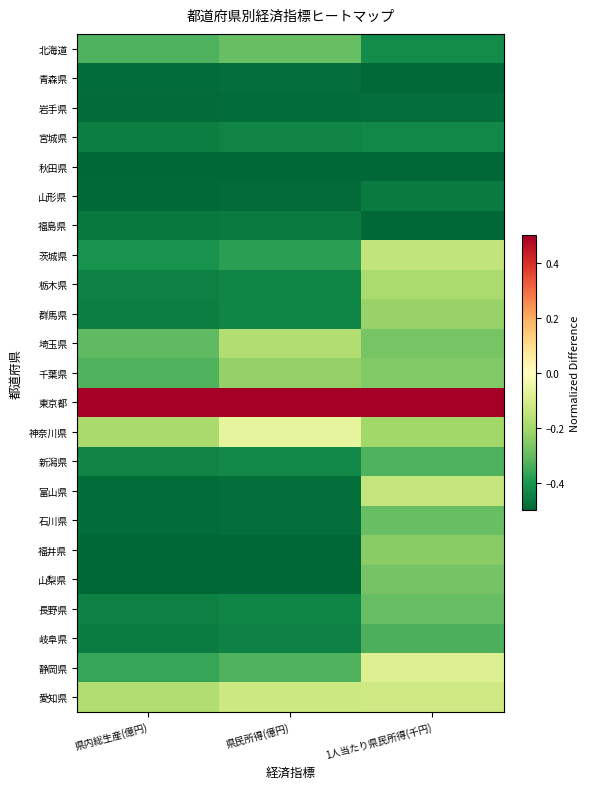

Reading right to left, transcribe all the data shown in this chart.

北海道: 1人当たり県民所得(千円)=-0.4	県民所得(億円)=-0.3	県内総生産(億円)=-0.3
青森県: 1人当たり県民所得(千円)=-0.5	県民所得(億円)=-0.5	県内総生産(億円)=-0.5
岩手県: 1人当たり県民所得(千円)=-0.5	県民所得(億円)=-0.5	県内総生産(億円)=-0.5
宮城県: 1人当たり県民所得(千円)=-0.4	県民所得(億円)=-0.4	県内総生産(億円)=-0.4
秋田県: 1人当たり県民所得(千円)=-0.5	県民所得(億円)=-0.5	県内総生産(億円)=-0.5
山形県: 1人当たり県民所得(千円)=-0.5	県民所得(億円)=-0.5	県内総生産(億円)=-0.5
福島県: 1人当たり県民所得(千円)=-0.5	県民所得(億円)=-0.5	県内総生産(億円)=-0.5
茨城県: 1人当たり県民所得(千円)=-0.1	県民所得(億円)=-0.4	県内総生産(億円)=-0.4
栃木県: 1人当たり県民所得(千円)=-0.2	県民所得(億円)=-0.4	県内総生産(億円)=-0.4
群馬県: 1人当たり県民所得(千円)=-0.2	県民所得(億円)=-0.4	県内総生産(億円)=-0.4
埼玉県: 1人当たり県民所得(千円)=-0.3	県民所得(億円)=-0.2	県内総生産(億円)=-0.3
千葉県: 1人当たり県民所得(千円)=-0.3	県民所得(億円)=-0.2	県内総生産(億円)=-0.3
東京都: 1人当たり県民所得(千円)=0.5	県民所得(億円)=0.5	県内総生産(億円)=0.5
神奈川県: 1人当たり県民所得(千円)=-0.2	県民所得(億円)=-0.1	県内総生産(億円)=-0.2
新潟県: 1人当たり県民所得(千円)=-0.3	県民所得(億円)=-0.4	県内総生産(億円)=-0.4
富山県: 1人当たり県民所得(千円)=-0.1	県民所得(億円)=-0.5	県内総生産(億円)=-0.5
石川県: 1人当たり県民所得(千円)=-0.3	県民所得(億円)=-0.5	県内総生産(億円)=-0.5
福井県: 1人当たり県民所得(千円)=-0.2	県民所得(億円)=-0.5	県内総生産(億円)=-0.5
山梨県: 1人当たり県民所得(千円)=-0.3	県民所得(億円)=-0.5	県内総生産(億円)=-0.5
長野県: 1人当たり県民所得(千円)=-0.3	県民所得(億円)=-0.4	県内総生産(億円)=-0.4
岐阜県: 1人当たり県民所得(千円)=-0.3	県民所得(億円)=-0.4	県内総生産(億円)=-0.5
静岡県: 1人当たり県民所得(千円)=-0.1	県民所得(億円)=-0.3	県内総生産(億円)=-0.4
愛知県: 1人当たり県民所得(千円)=-0.1	県民所得(億円)=-0.1	県内総生産(億円)=-0.2